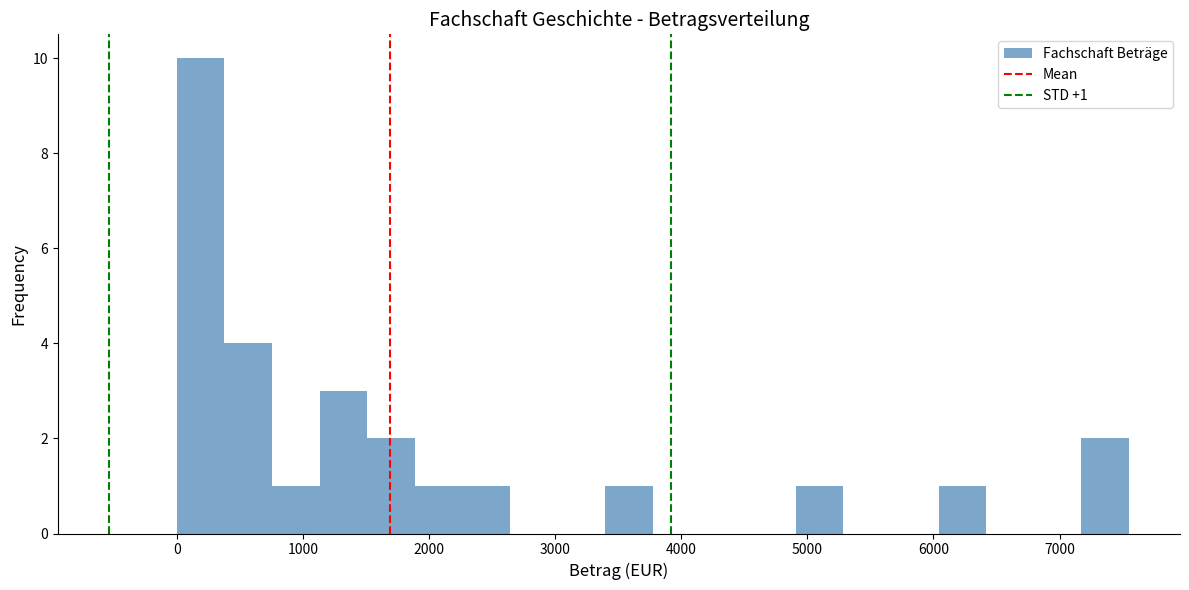

Around what value on the x-axis is the tallest bar? Give the approximate position of its centre, as read against the axis.

200